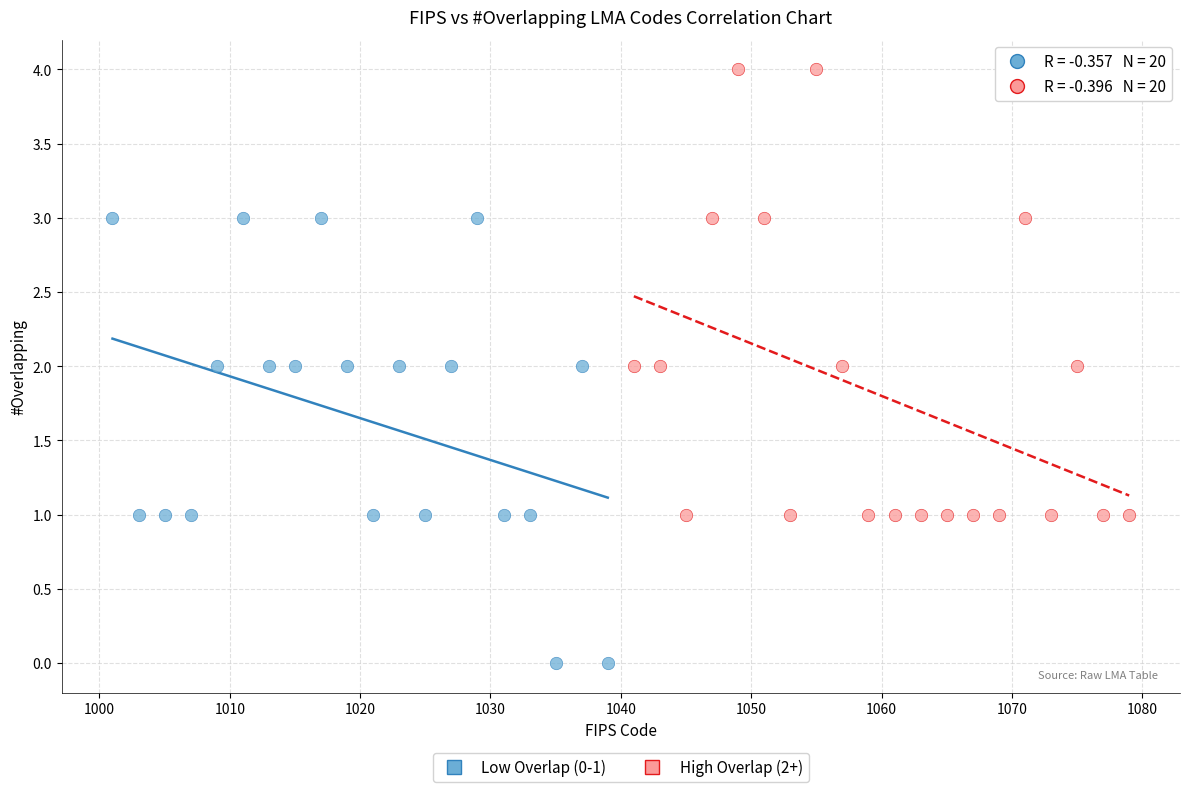

Which series contains the highest Y value?

High Overlap (2+)